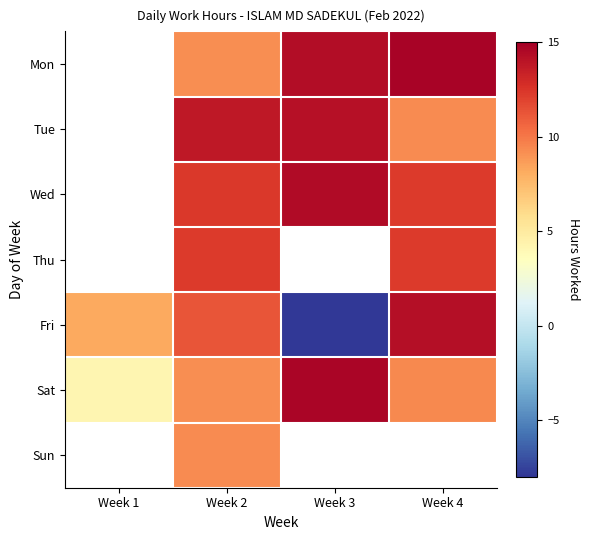

What is the total value across all series at Week 2?

77.4